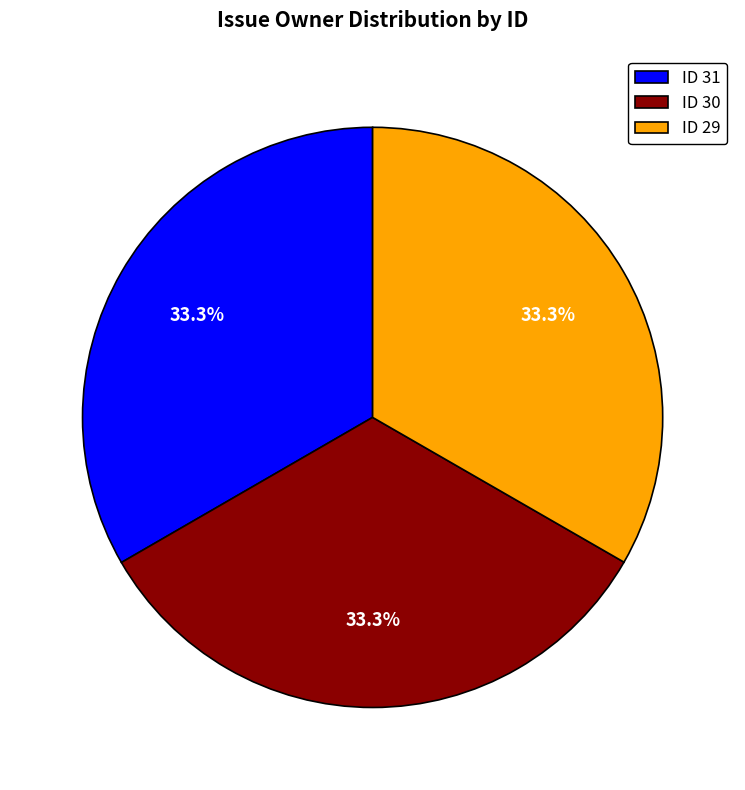

Is the sum of ID 31 and ID 30 greater than half?

Yes